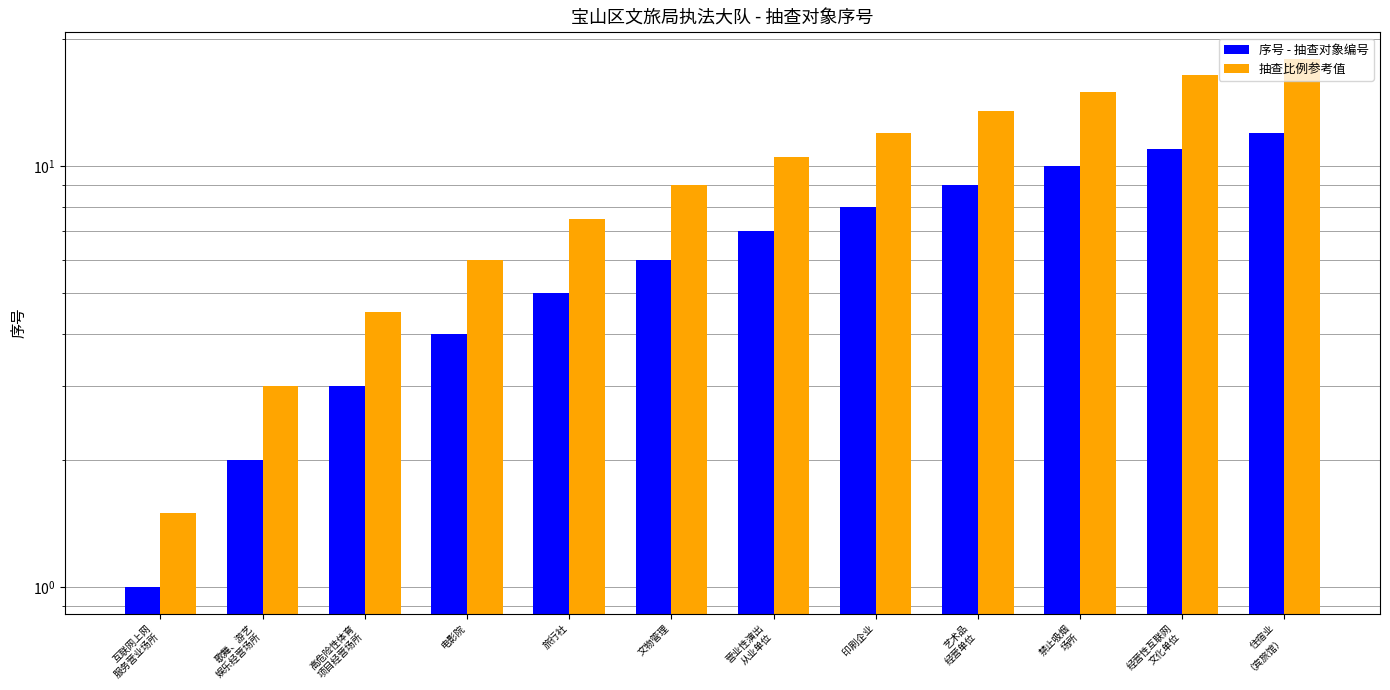

True or false: 抽查比例参考值 has a value of 2.8 at 高危险性体育
项目经营场所.

False